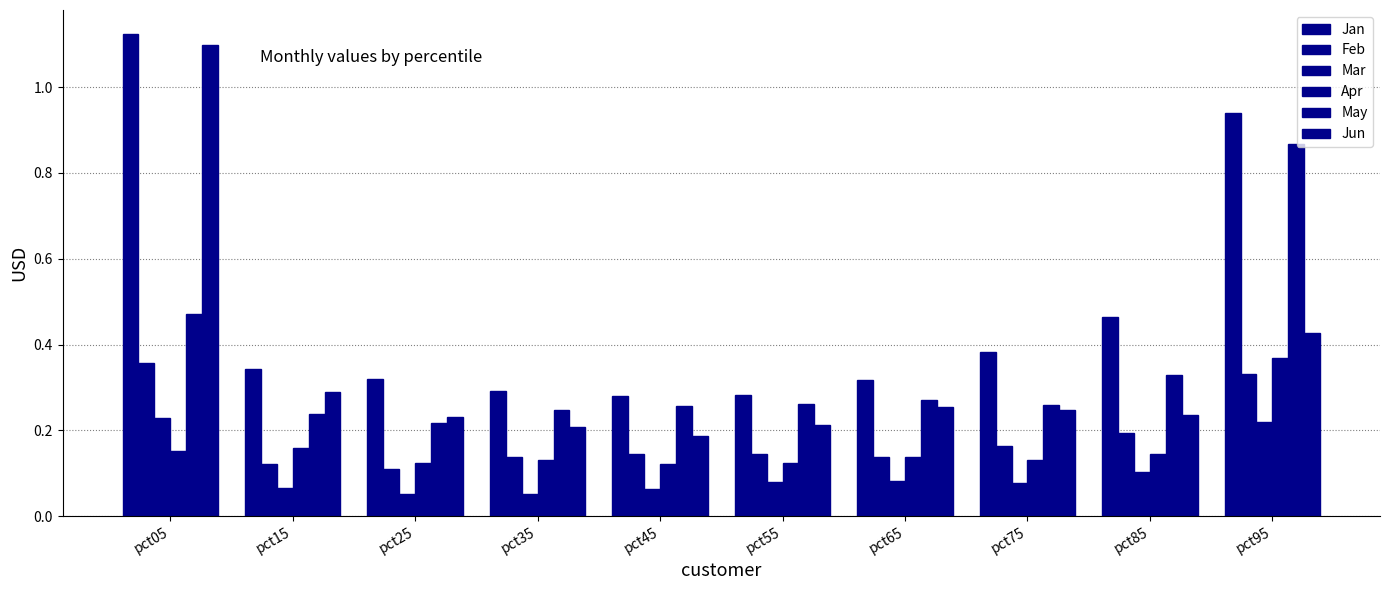

How many groups of bars are there?

10